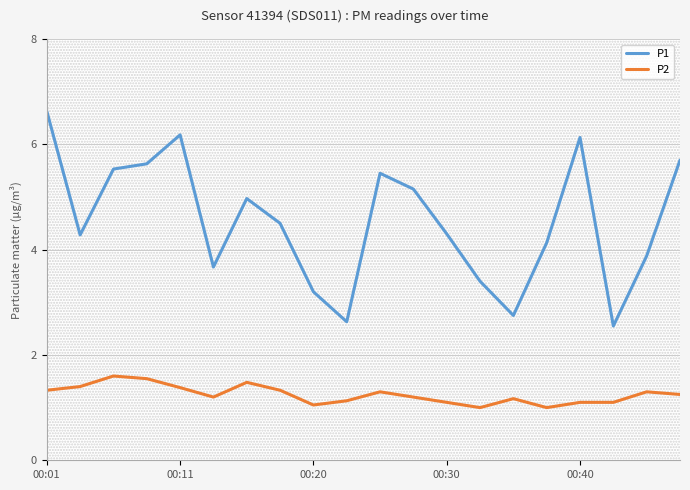

Which series has the largest range (max minus min)?

P1